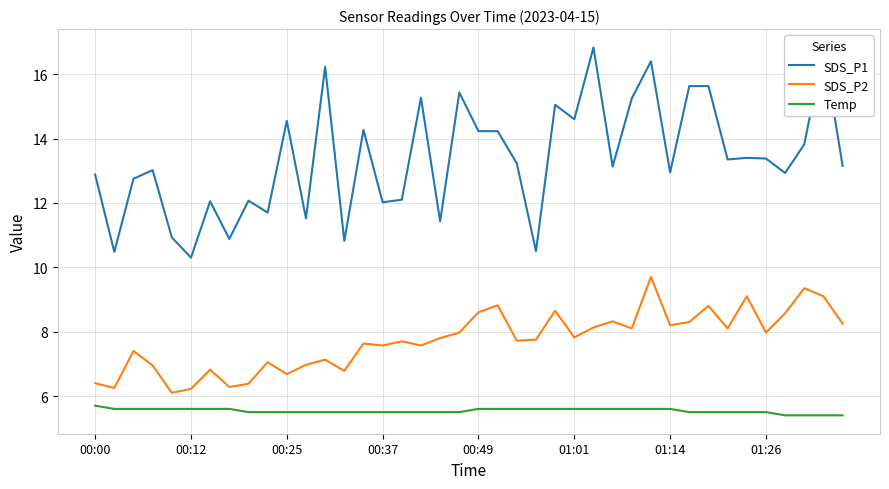

Count the number of data series in this chart.

3